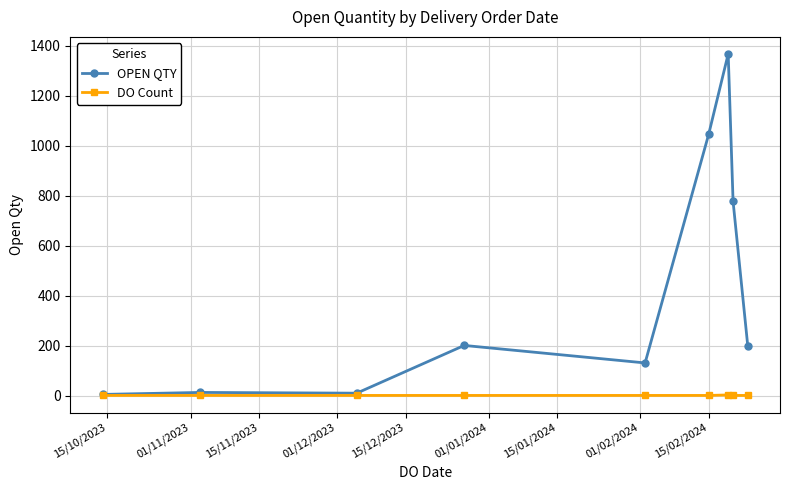

How many distinct data groups are displayed?

2